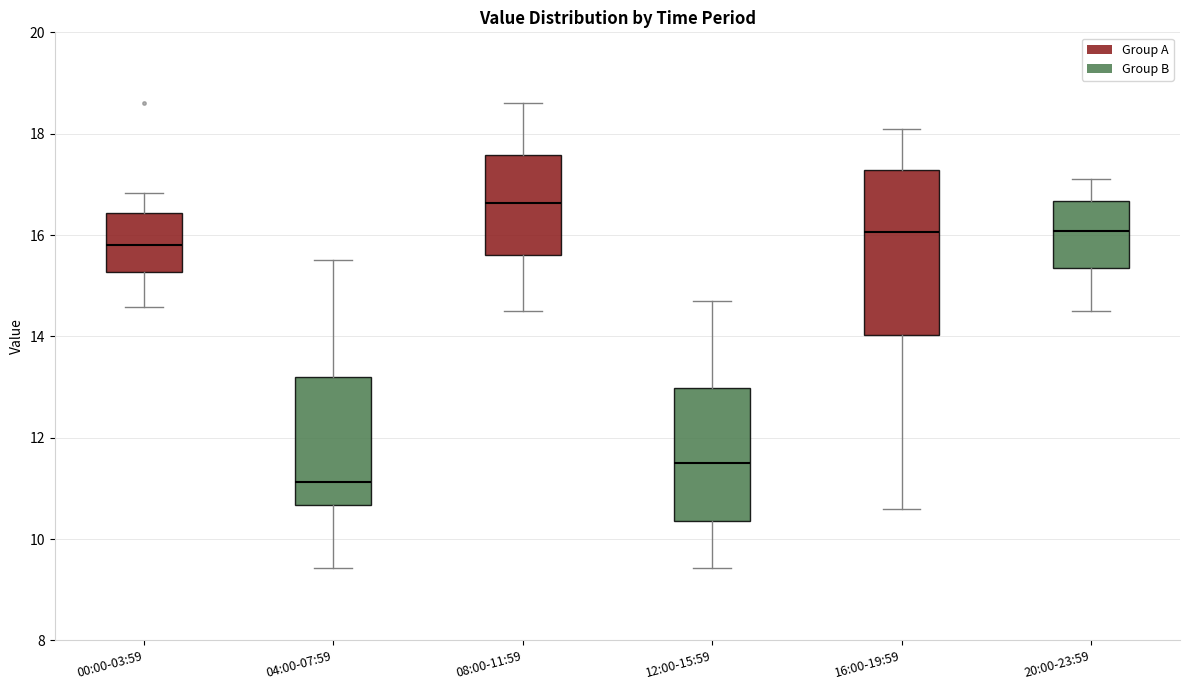

Where is the upper edge of the box for 20:00-23:59 on the y-axis? The values are not printed on the chart, so give them approximately, as read against the axis.

16.6